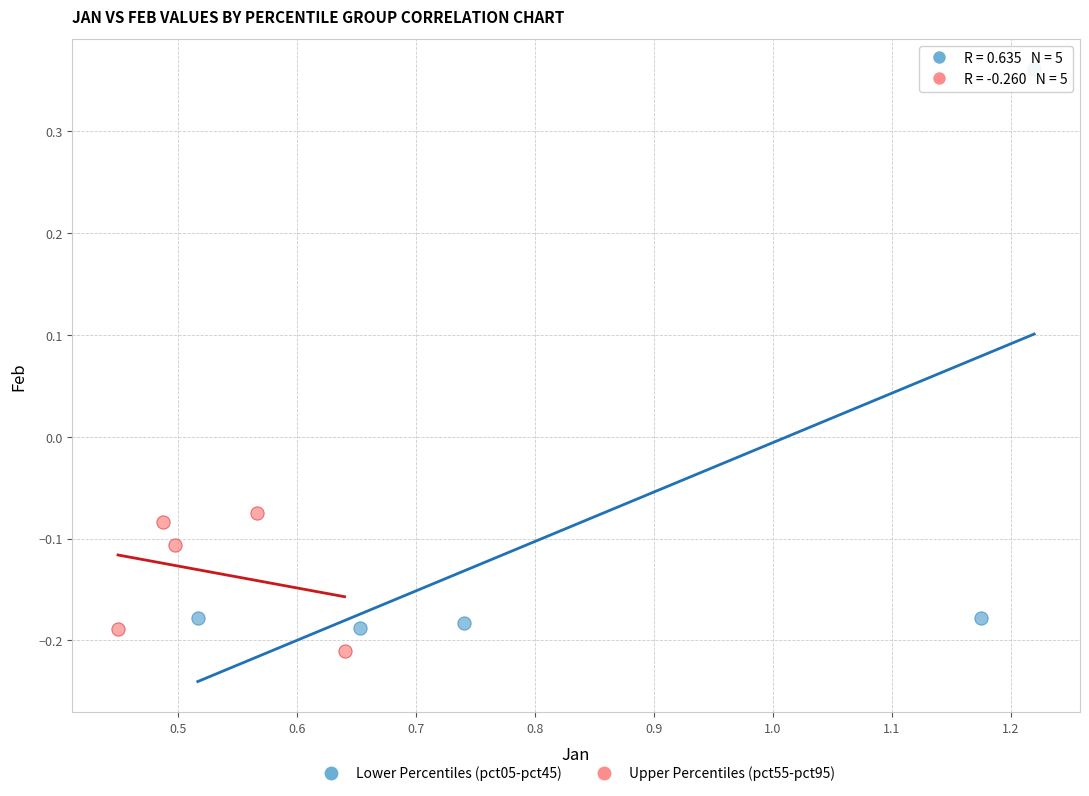

Which series reaches the maximum Y coordinate?

Lower Percentiles (pct05-pct45)